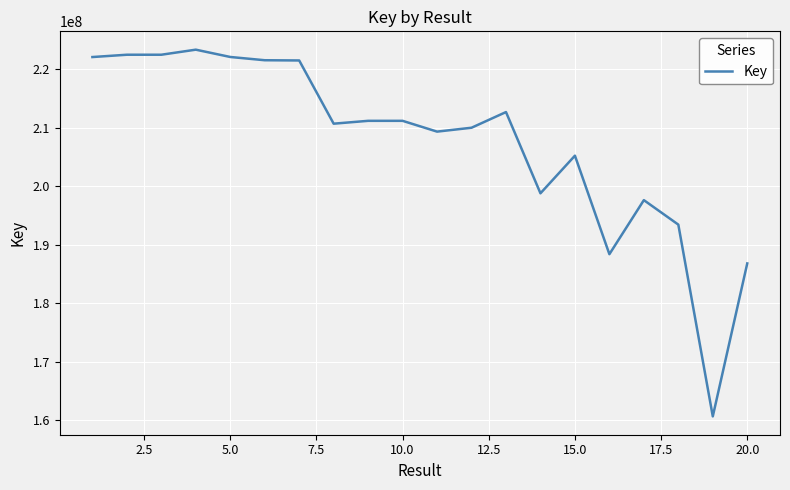

What is the difference between the maximum and minimum values?

62625113